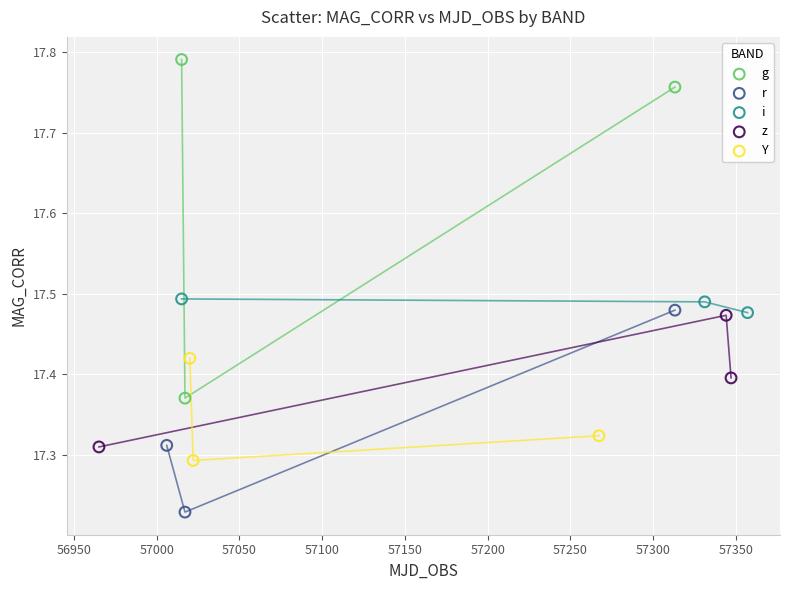

Which series has the largest Y range (max minus min)?

g